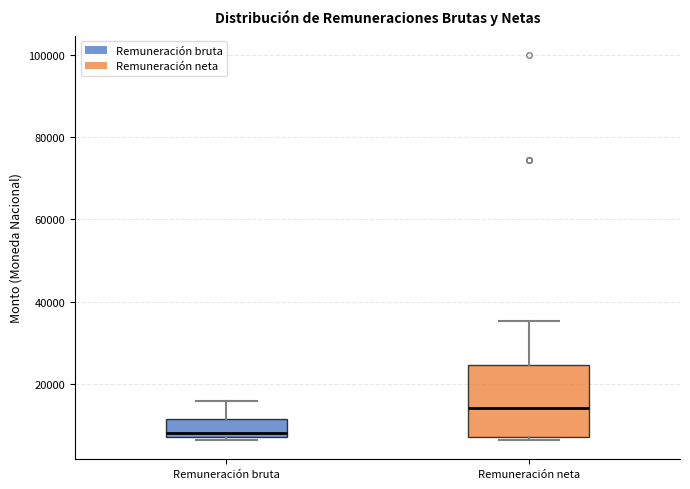

Reading left to right, transcribe this box plot: for each box, give where its median line is, the range the box spans, and where its two whiskers end, as read against the y-axis. The values are not printed on the chart, so give them approximately, as read against the axis.

Remuneración bruta: median 8000 (just above the box's lower edge), box 8000 to 12000, whiskers 6000 to 16000
Remuneración neta: median 14000, box 8000 to 24000, whiskers 6000 to 36000